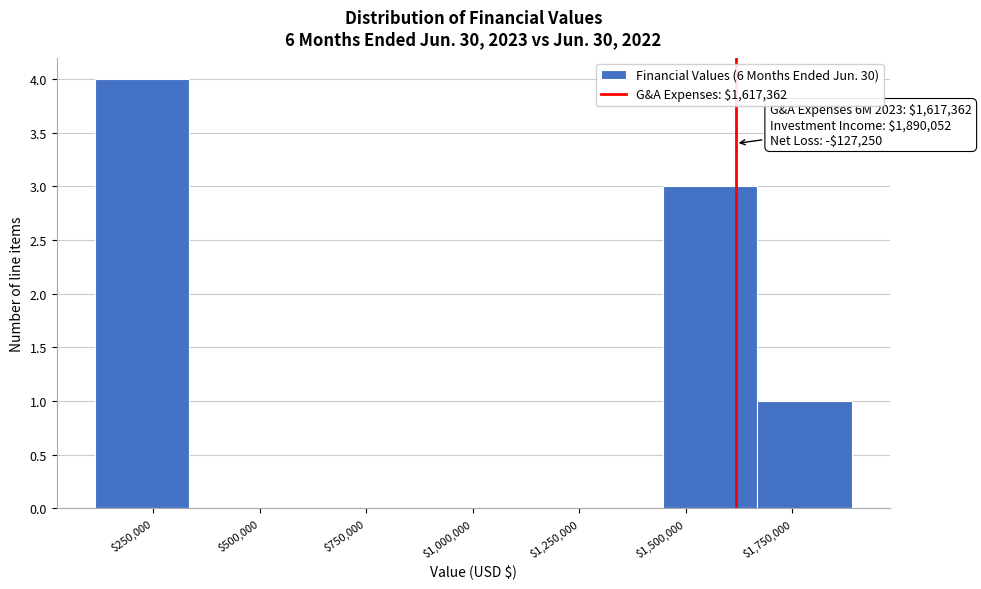

Over which range of the x-axis is the bar tallest?

100000 to 350000